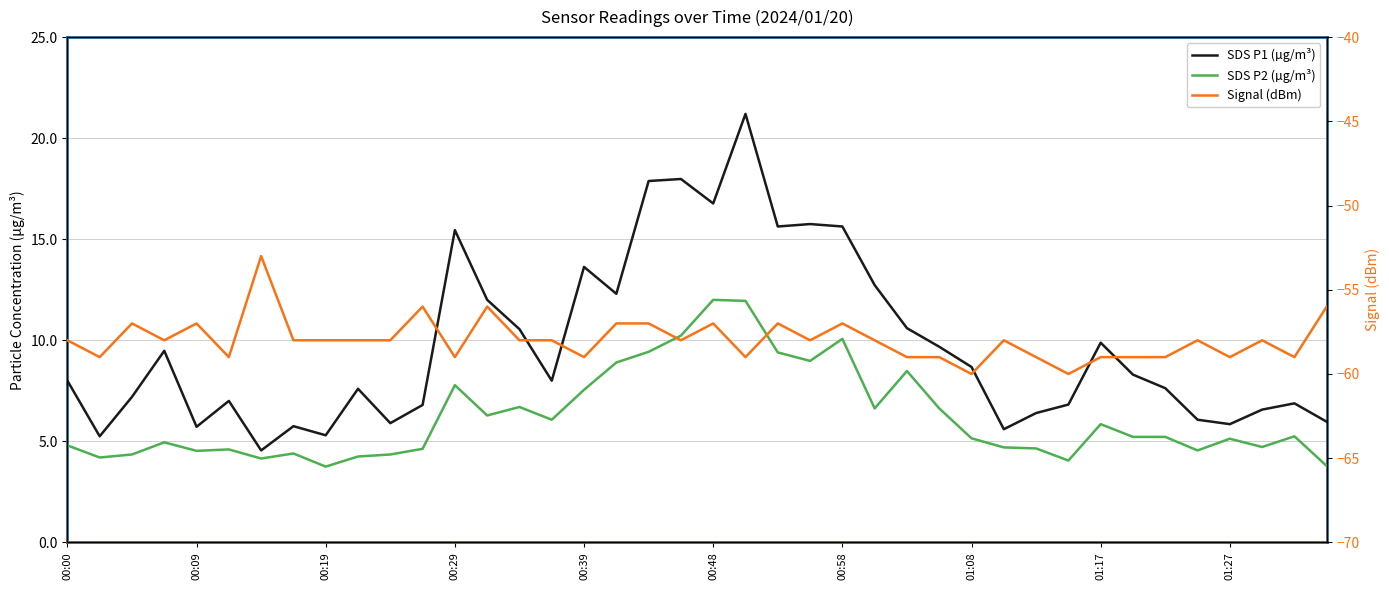

True or false: SDS P2 (µg/m³) and Signal (dBm) intersect in this chart.

False